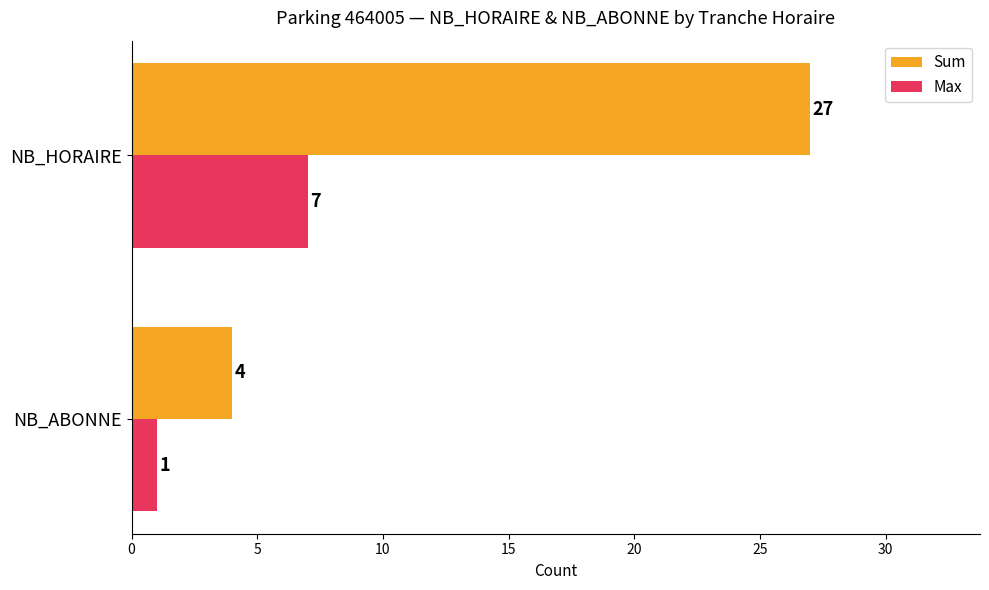

What is the difference between the maximum and minimum values in the Max series?

6